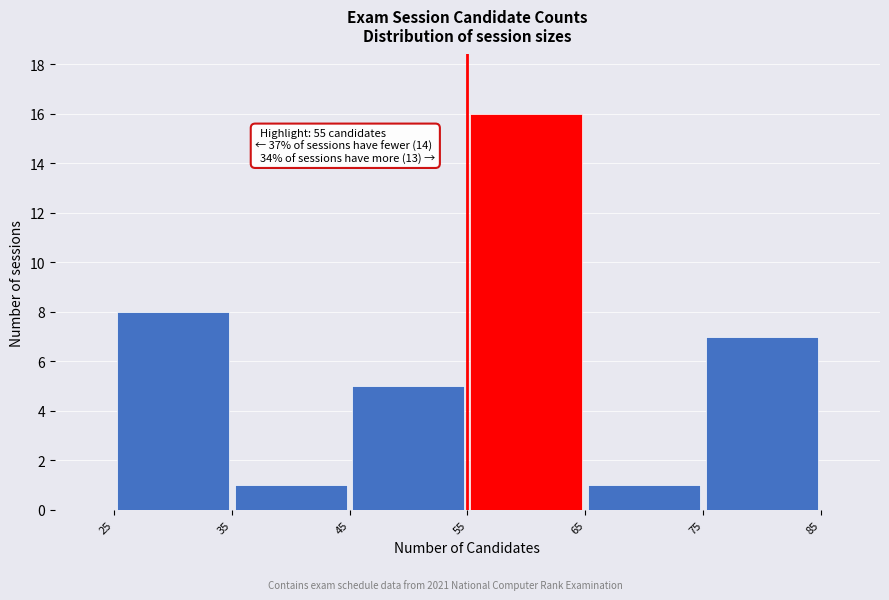

Which range on the x-axis has the tallest bar?

55 to 65